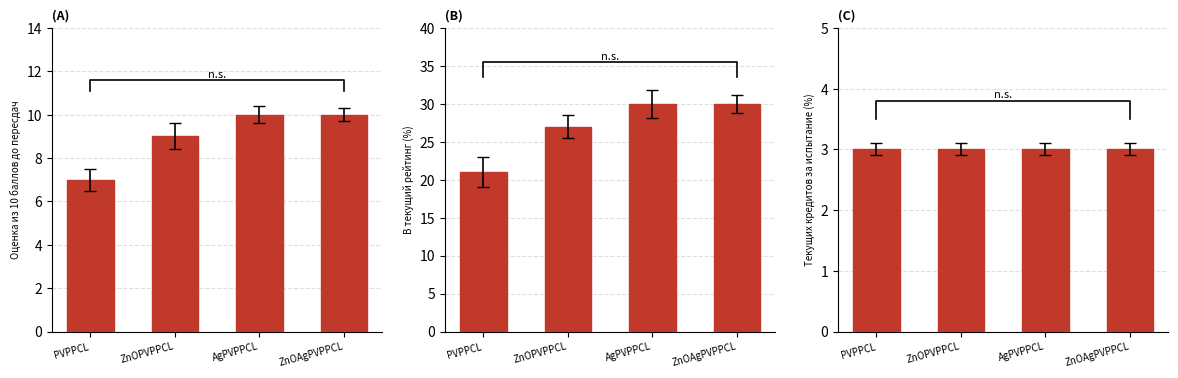

Reading right to left, list all the values displayed in this chart.

Оценка из 10 баллов до пересдач: 10	10	9	7
В текущий рейтинг: 30	30	27	21
Текущих кредитов за испытание: 3	3	3	3